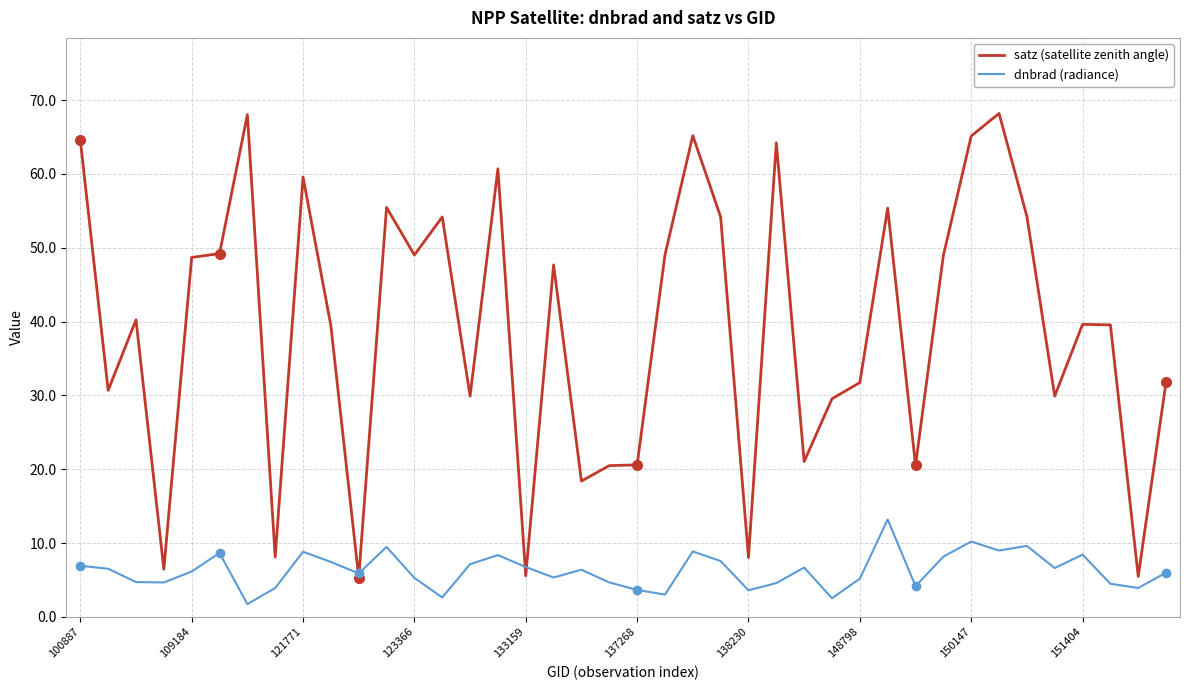

What is the maximum value shown in the chart?

68.2